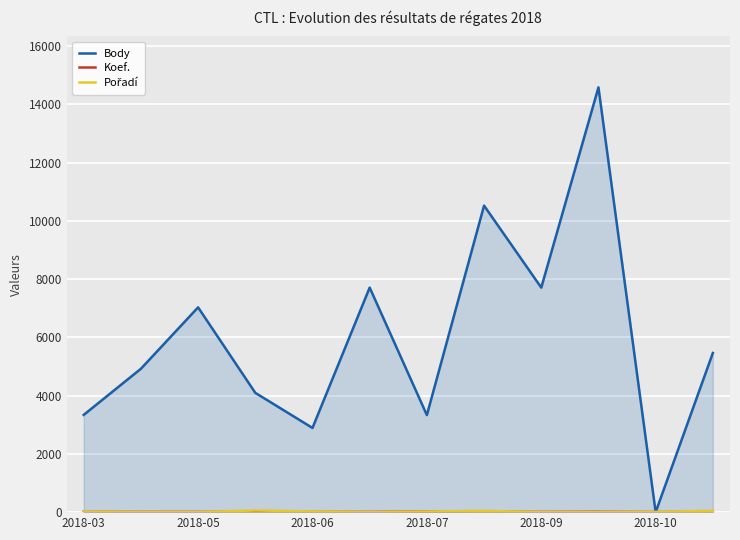

Reading left to right, transcribe all the data shown in this chart.

Body: 3338	4921	7029	4095	2890	7707	3331	10521	7707	14579	0	5462
Koef.: 8	7	7	10	10	7	24	18	7	12	3	10
Pořadí: 14	2	1	58	24	1	22	45	1	1	8	47